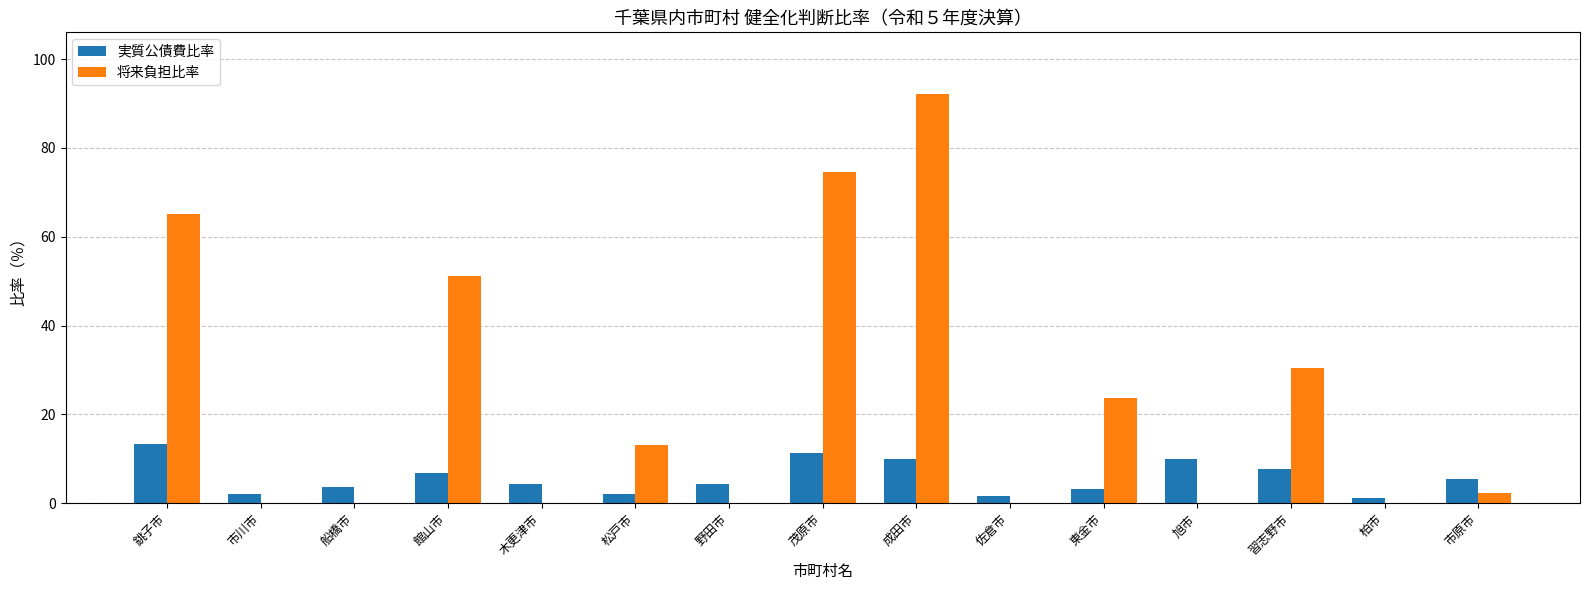

True or false: 実質公債費比率 has a value of 6.1 at 旭市.

False